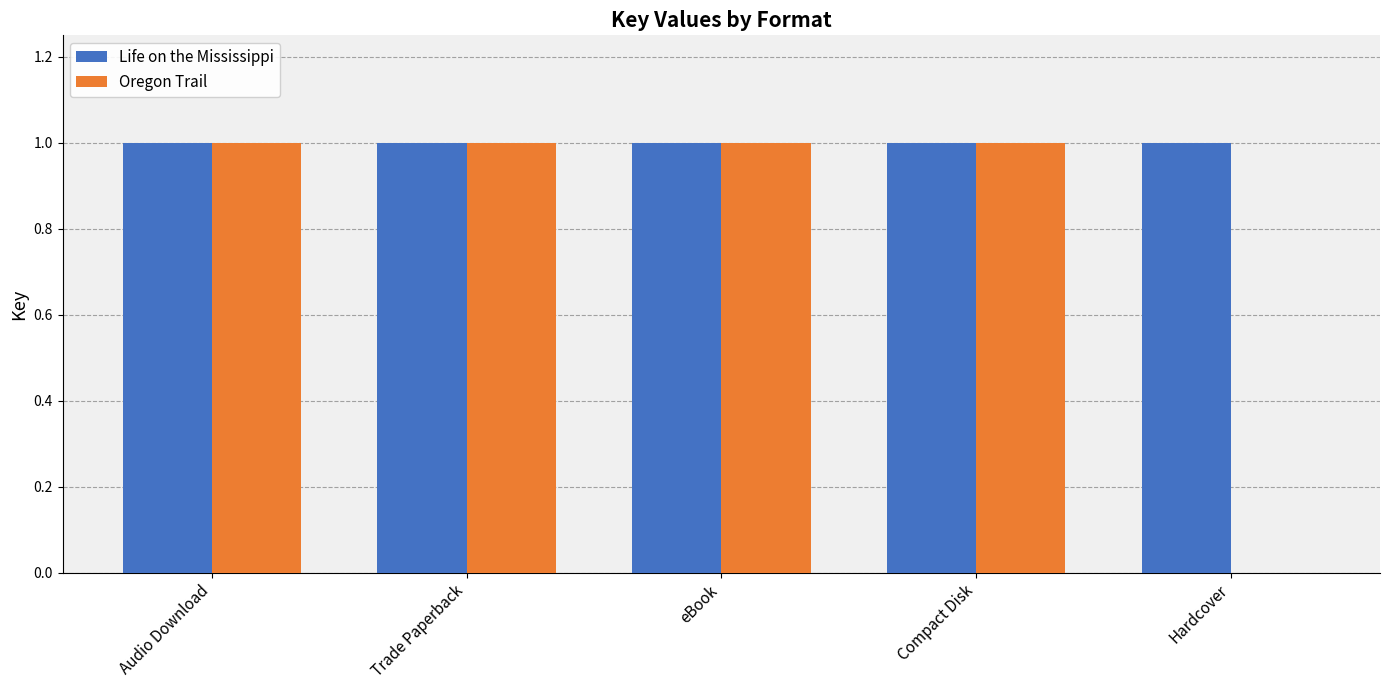

The Oregon Trail series shows 1 at Trade Paperback. True or false?

True